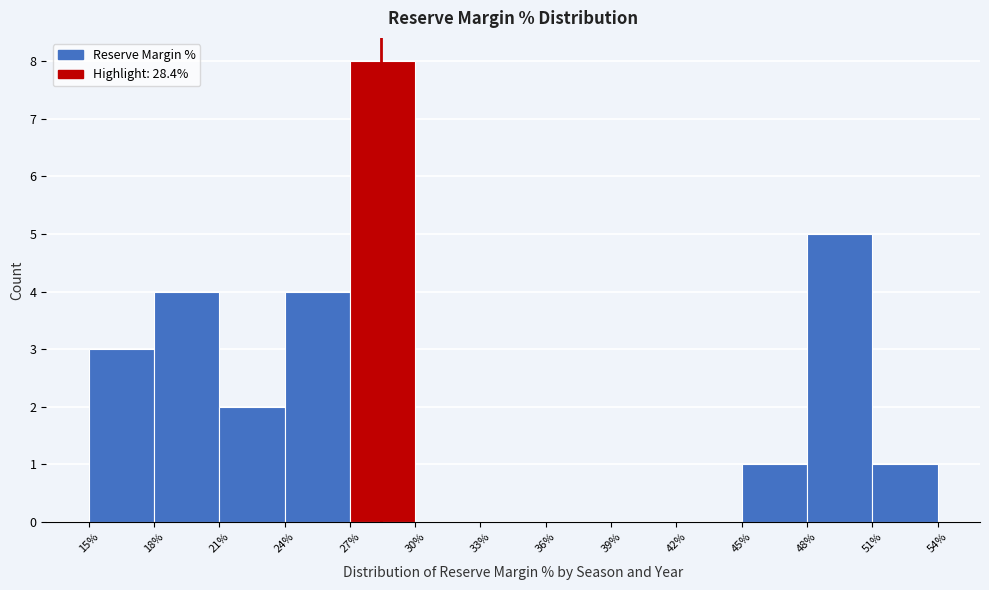

Reading left to right, list every bar in this chart as the range it spans on the x-axis followed by its height. The values are not printed on the chart, so give them approximately, as read against the axis.

15% to 18%: 3
18% to 21%: 4
21% to 24%: 2
24% to 27%: 4
27% to 30%: 8
30% to 33%: 0
33% to 36%: 0
36% to 39%: 0
39% to 42%: 0
42% to 45%: 0
45% to 48%: 1
48% to 51%: 5
51% to 54%: 1